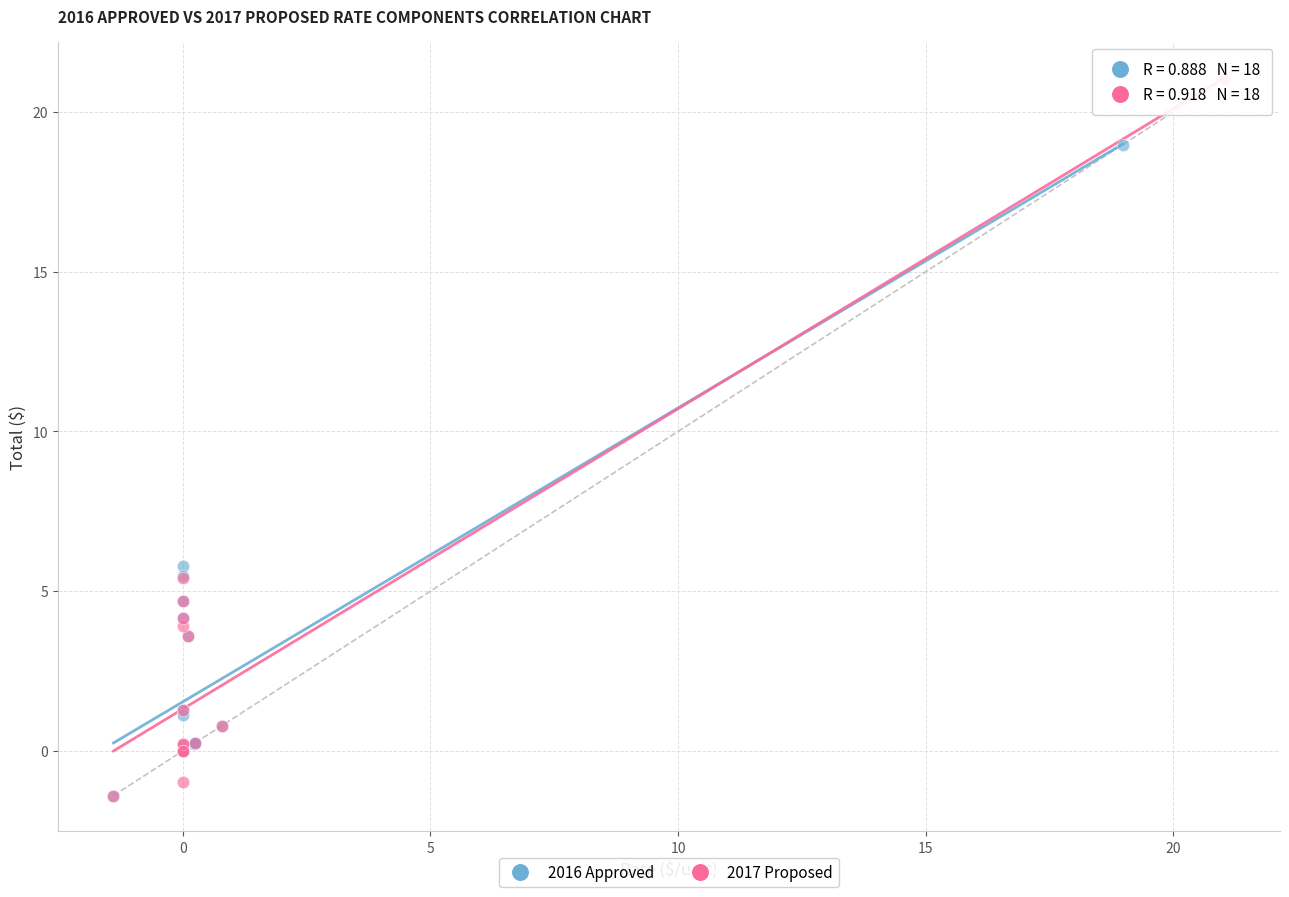

Which series has the largest Y range (max minus min)?

2017 Proposed